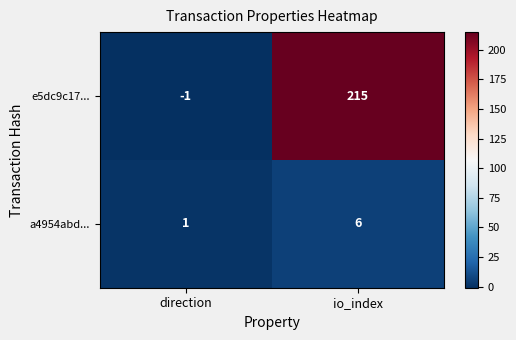

The value of a4954abd... at direction is 2. True or false?

False